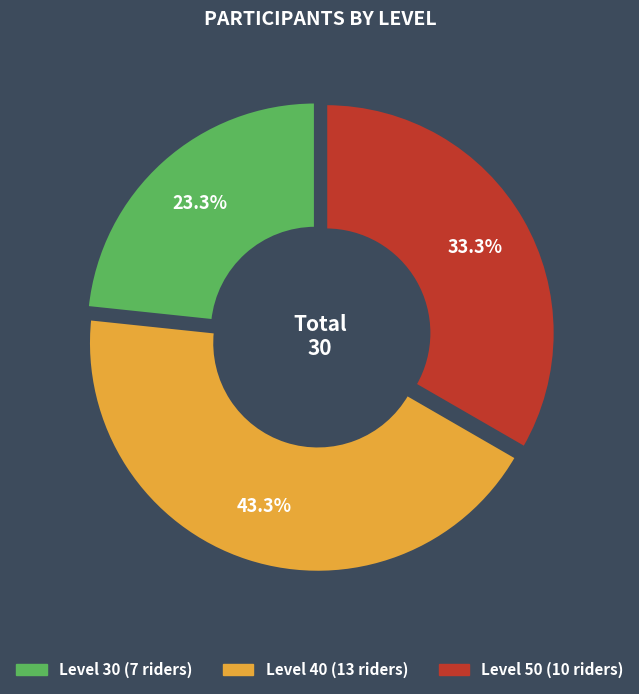

How much of the chart is everything except 40?

56.7%